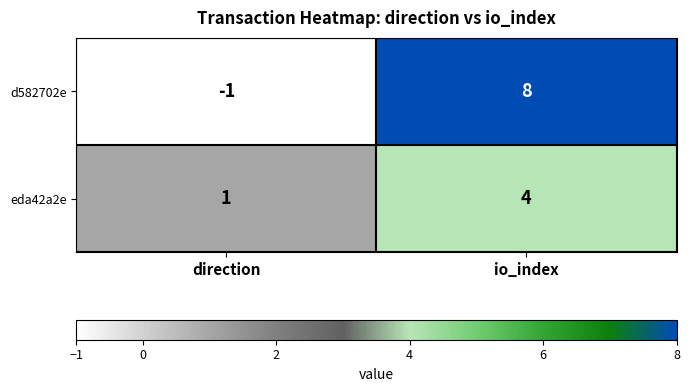

At which label is eda42a2e closest to 2?

direction